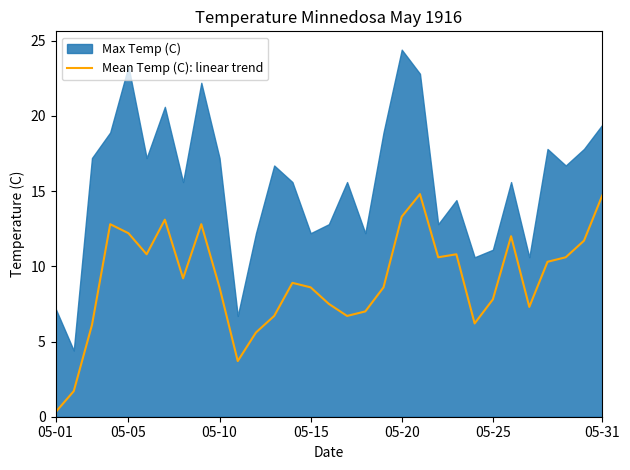

What is the difference between the second highest and second lowest values?

13.0